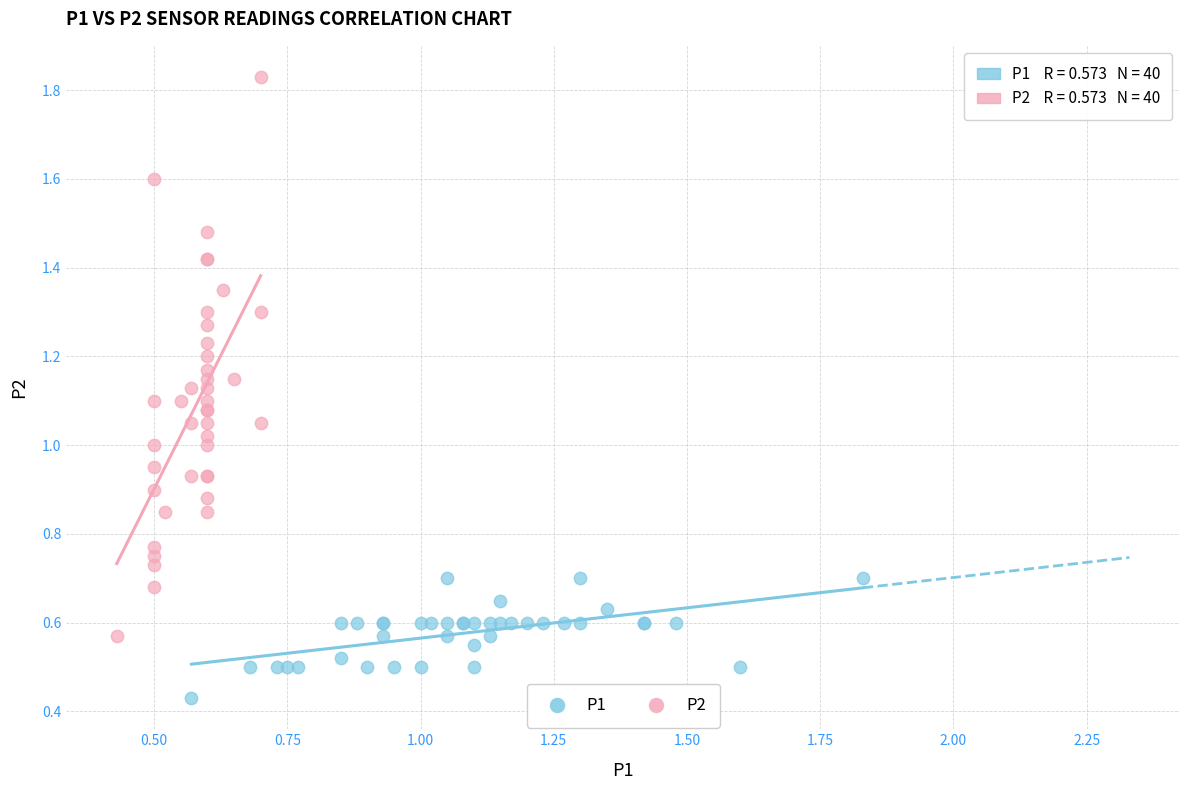

Which series has the largest Y range (max minus min)?

P2